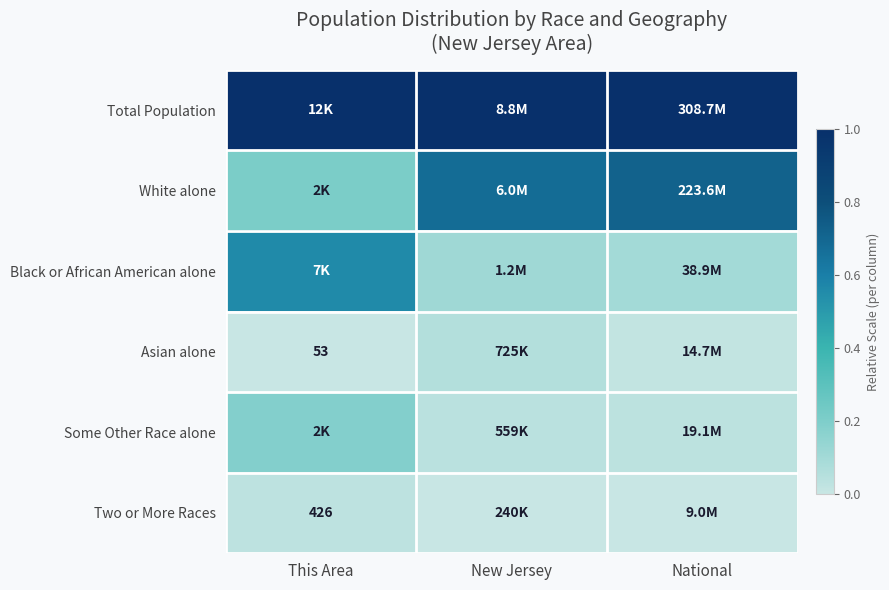

The White alone series shows 0.4 at This Area. True or false?

False